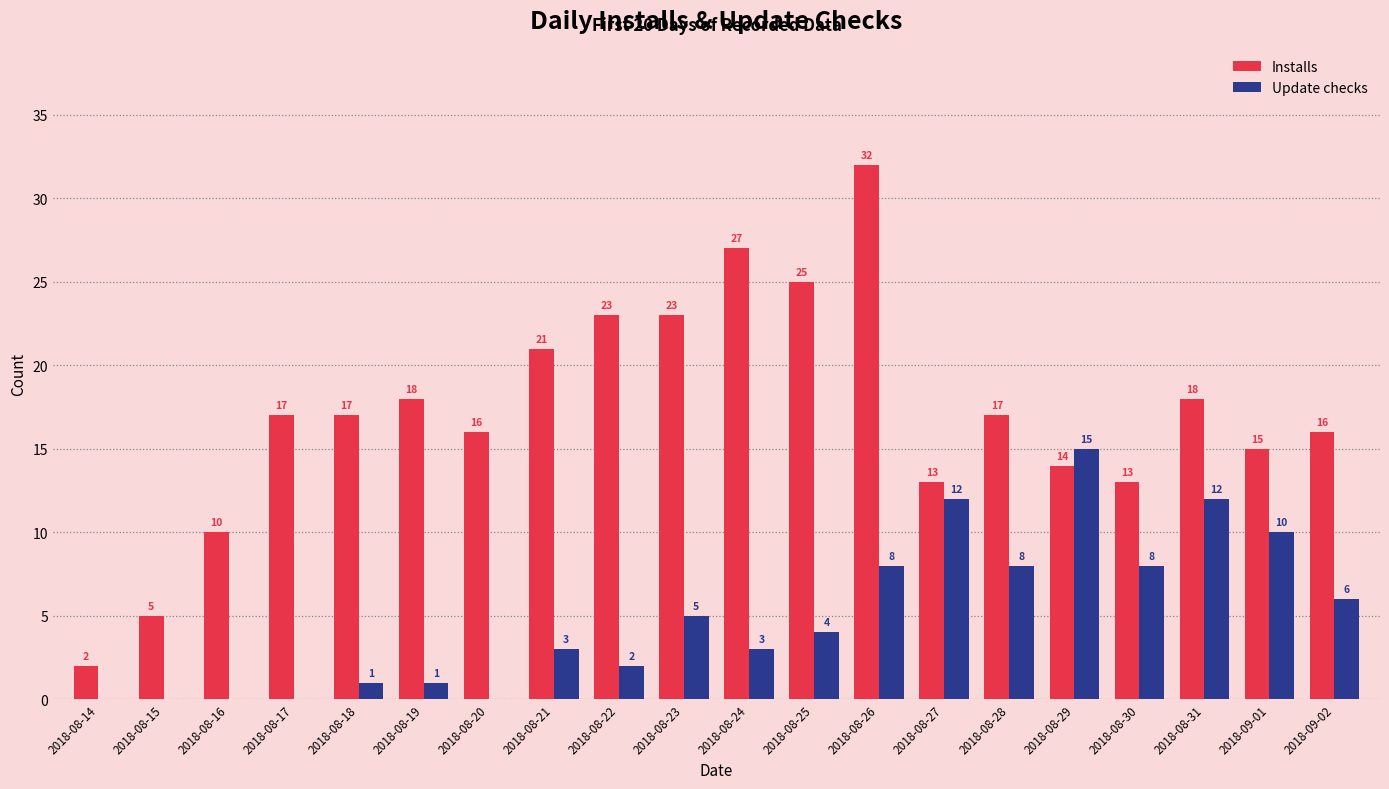

What is the highest value of the Installs series?

32